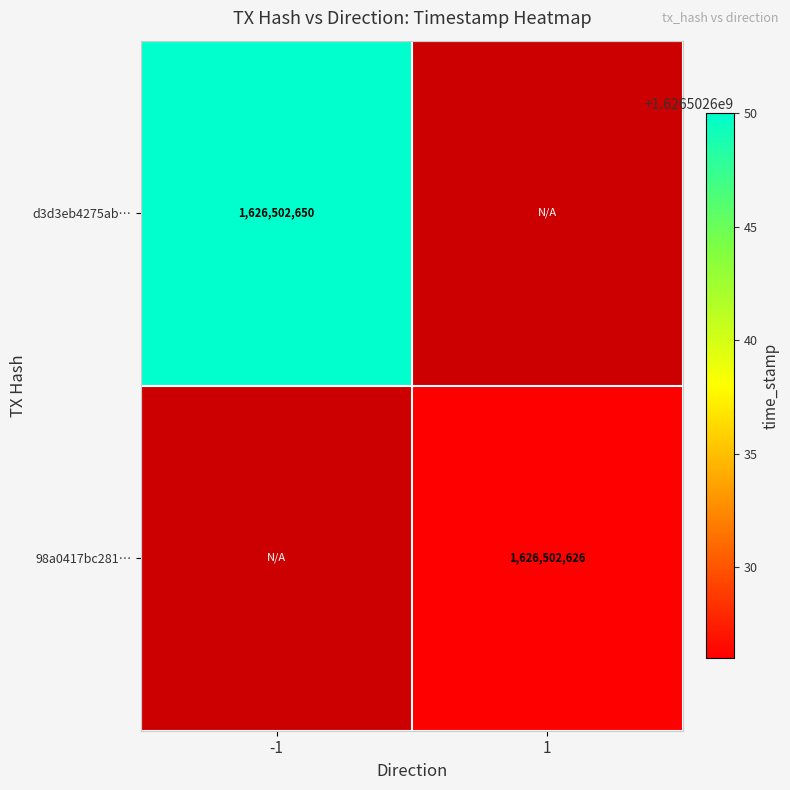

The value of d3d3eb4275abec42bc2fae83ed9169da505d2a2 at -1 is 1626502650. True or false?

True